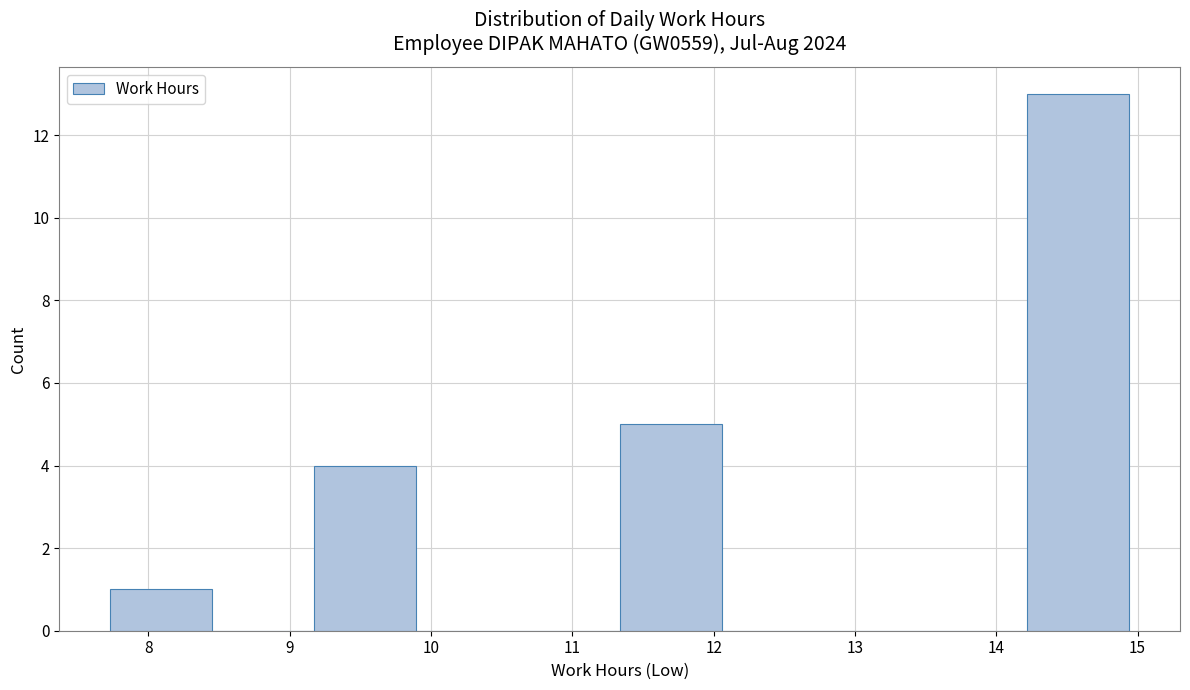

Reading left to right, list every bar in this chart as the range it spans on the x-axis followed by its height. Neither the bar edges nor the heights are printed on the chart, so give them approximately, as read against the axes.

7.7 to 8.5: 1
8.5 to 9.2: 0
9.2 to 9.9: 4
9.9 to 10.6: 0
10.6 to 11.3: 0
11.3 to 12.1: 5
12.1 to 12.8: 0
12.8 to 13.5: 0
13.5 to 14.2: 0
14.2 to 14.9: 13